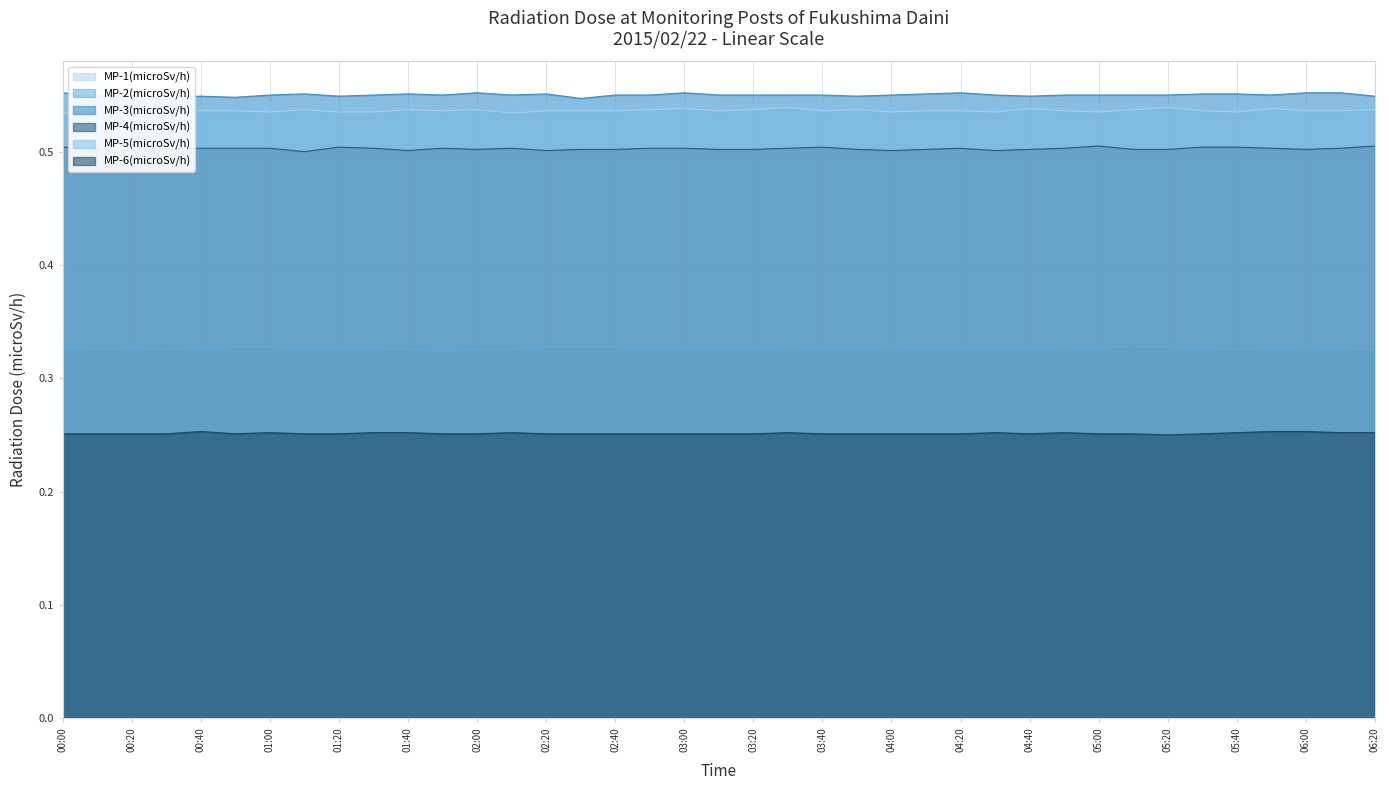

At which category does the chart reach its peak across all series?

00:00